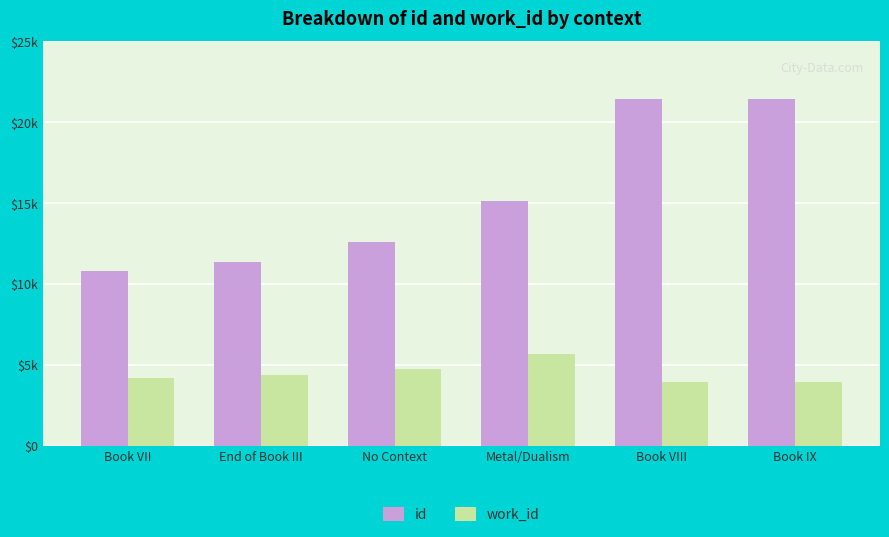

What value does the id series have at Book VII, to the nearest 50?

10750